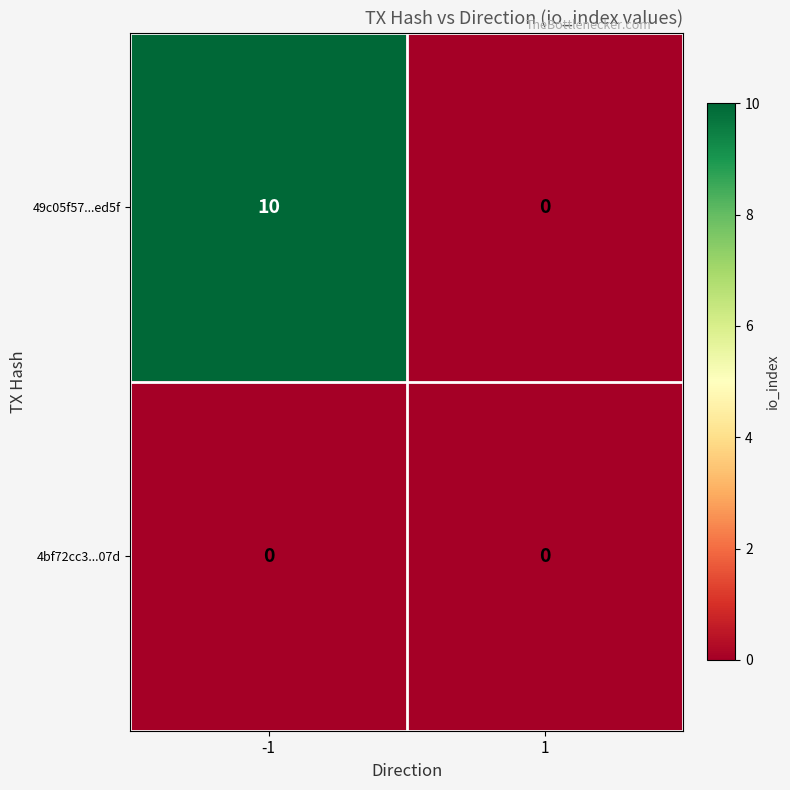

Reading right to left, list all the values displayed in this chart.

49c05f57...ed5f: 1=0	-1=10
4bf72cc3...07d: 1=0	-1=0